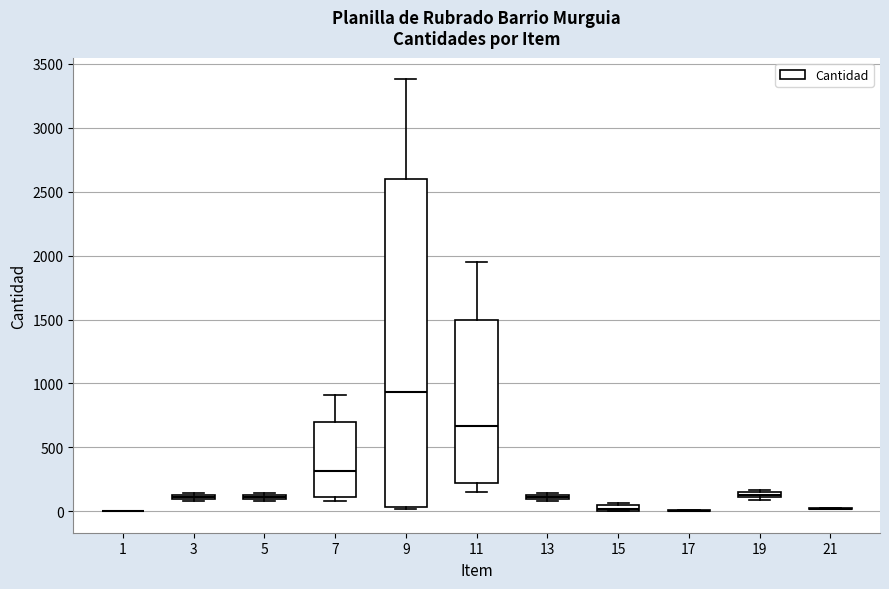

Comparing the boxes themselves (not the whiskers), which one is the tallest?

9